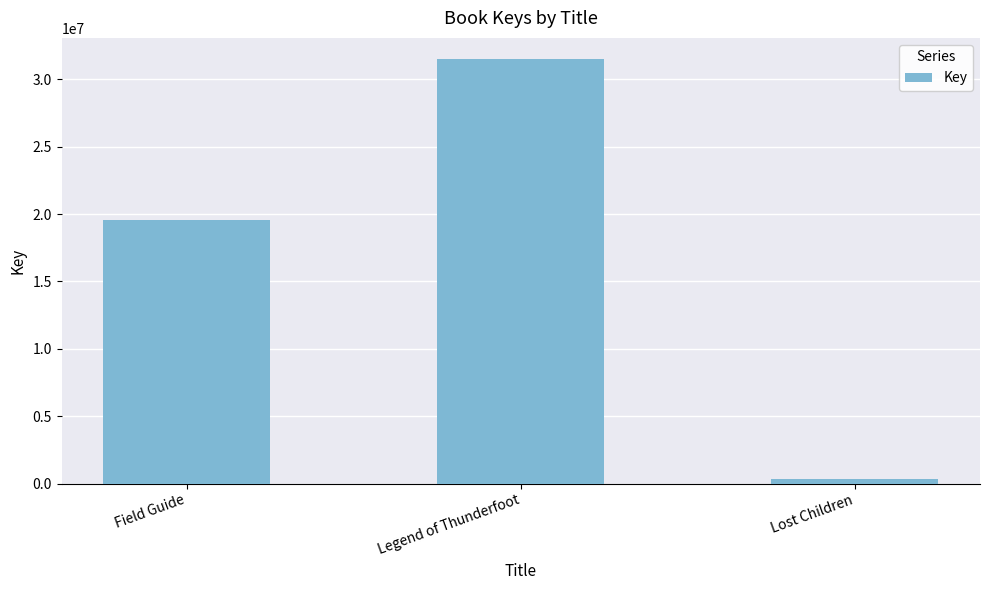

What is the difference between the second highest and minimum values?

19265881